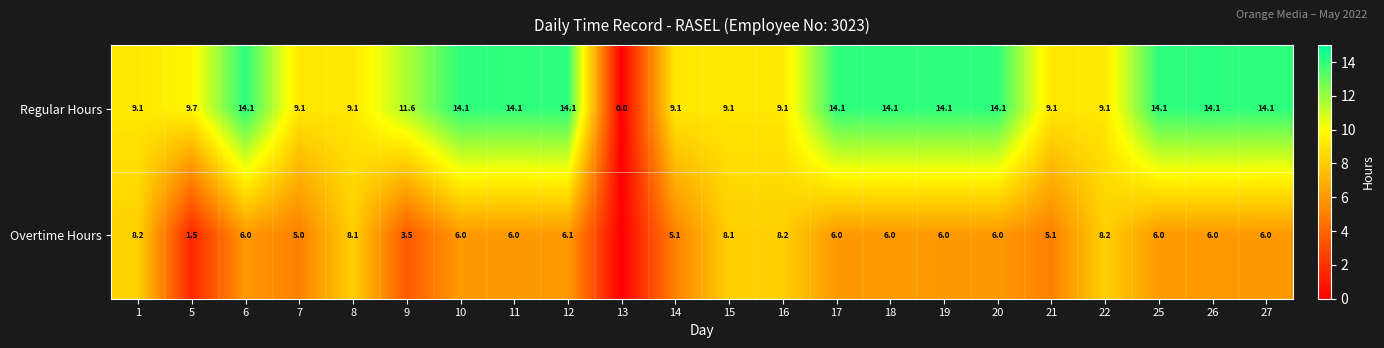

What is the difference between the Overtime Hours values at 26 and 15?

2.1